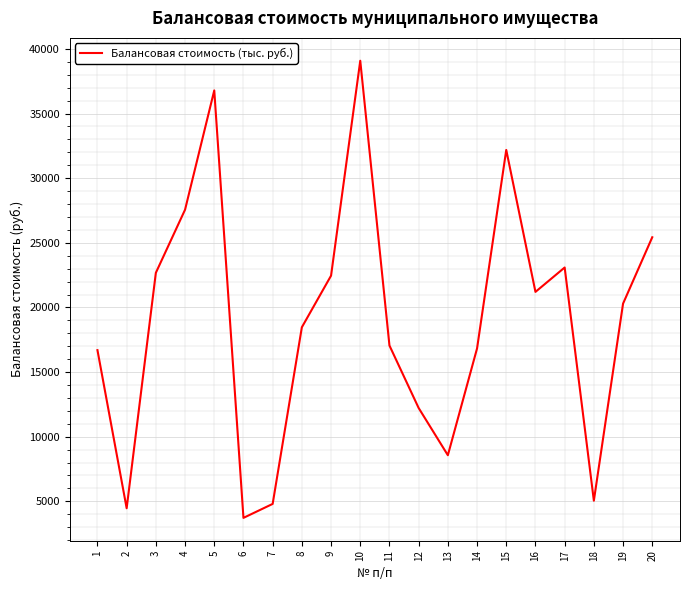

Approximately how many times larger is the value at 8 compared to 9?

0.8